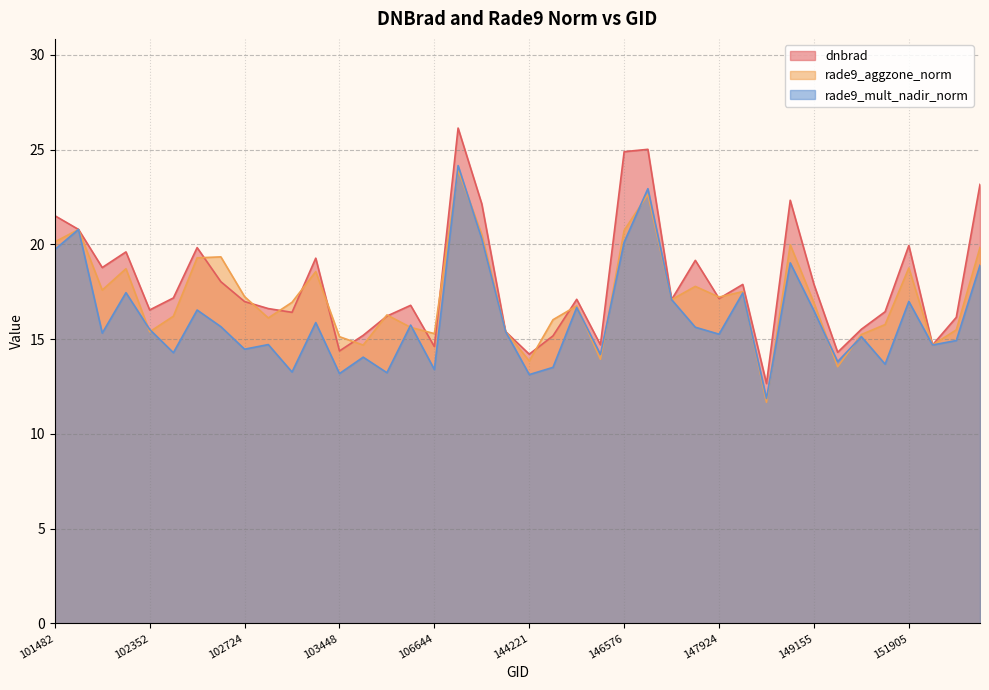

What is the difference between the maximum and second lowest values in the rade9_mult_nadir_norm series?

11.0